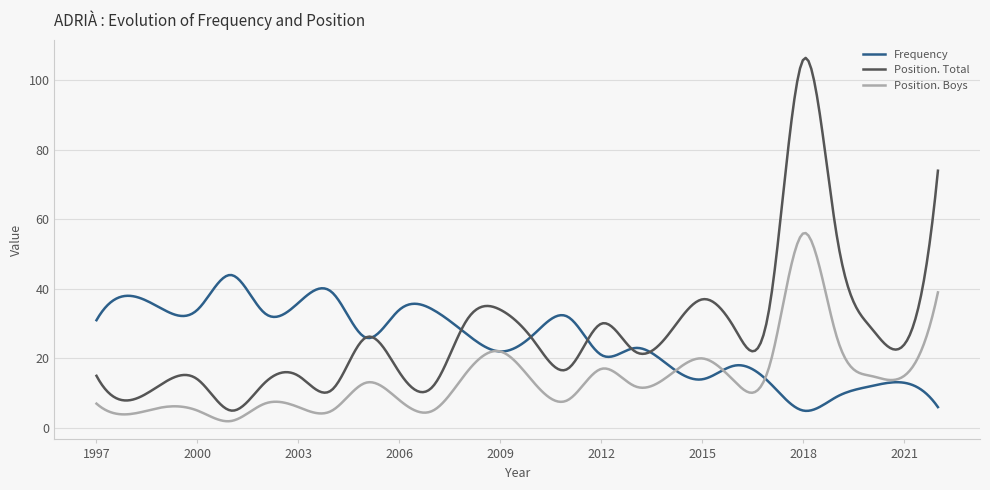

Does the chart have visible grid lines?

Yes